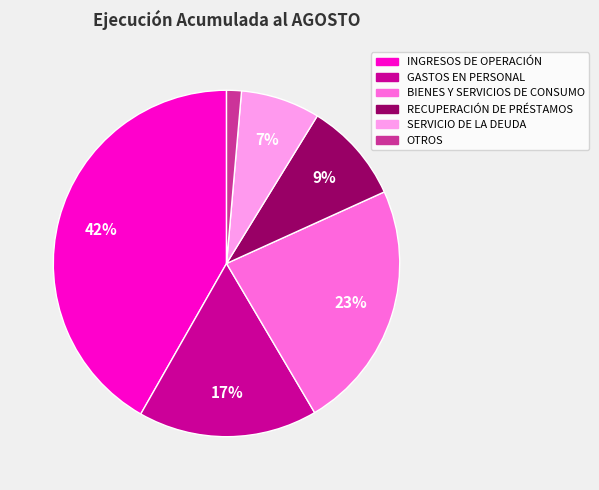

How many segments does this pie chart have?

6